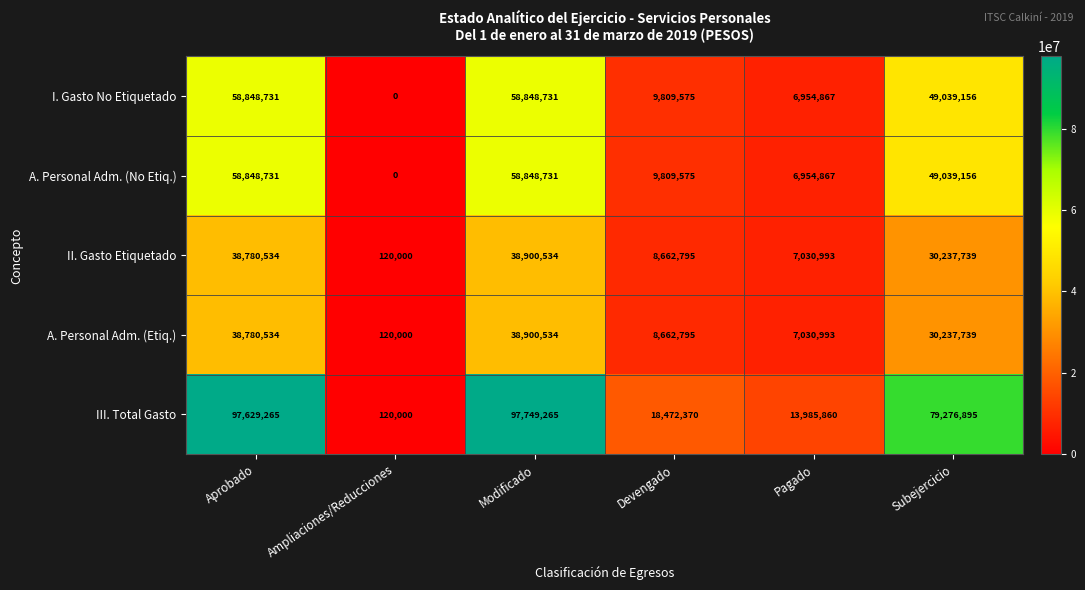

What is the greatest value displayed?

97749265